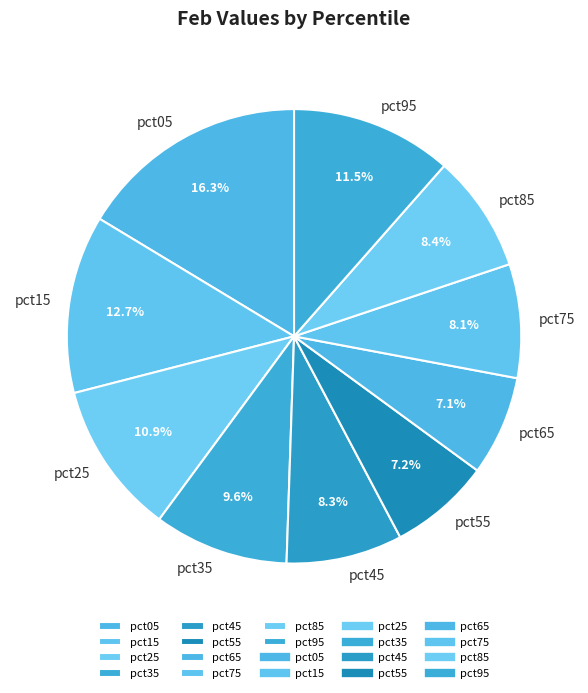

Which category has the biggest portion of the pie?

pct05